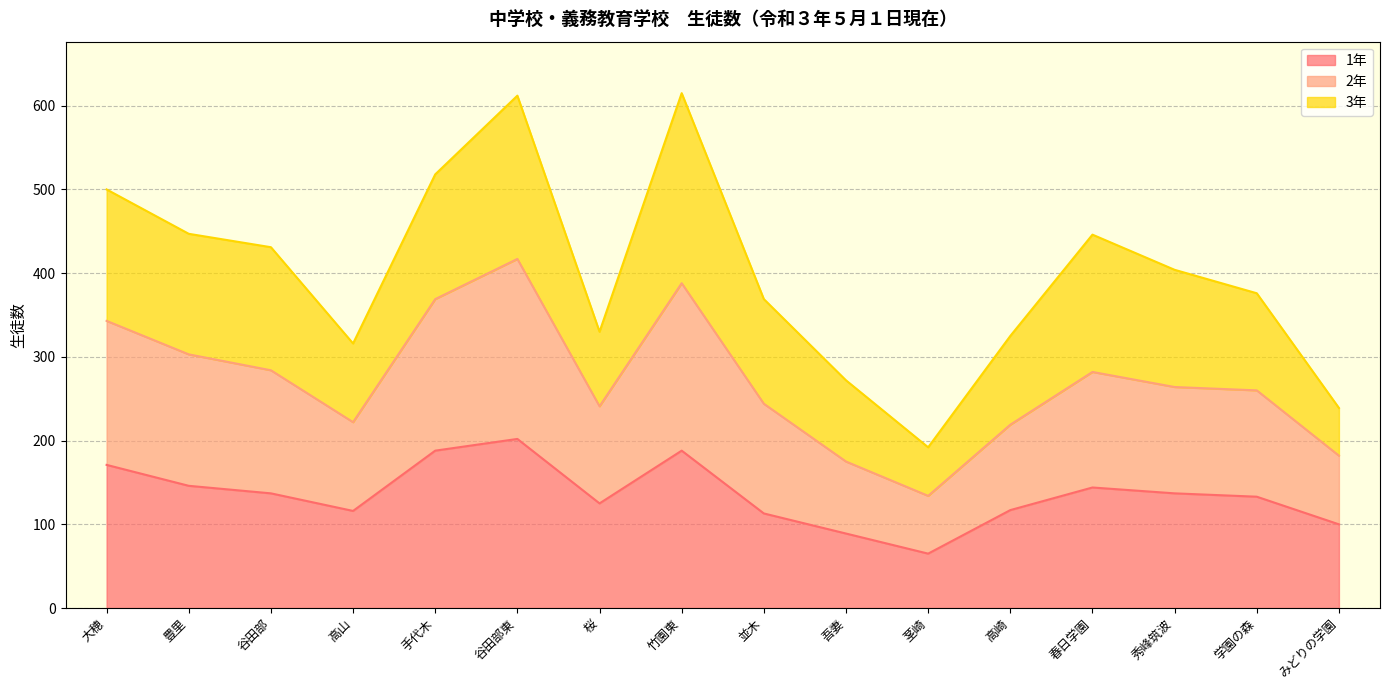

At which category is the sum across all series the highest?

谷田部東